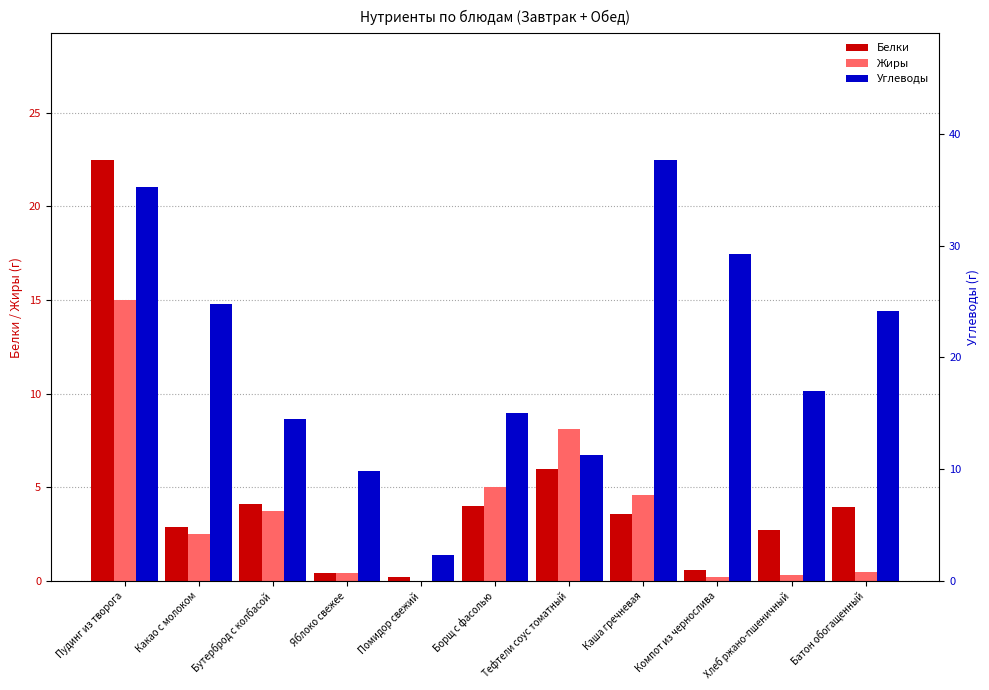

Reading right to left, what are all the values shown in this chart?

Белки: Батон обогащенный=4.0	Хлеб ржано-пшеничный=2.7	Компот из чернослива=0.6	Каша гречневая=3.6	Тефтели соус томатный=6.0	Борщ с фасолью=4.0	Помидор свежий=0.2	Яблоко свежее=0.4	Бутерброд с колбасой=4.1	Какао с молоком=2.9	Пудинг из творога=22.5
Жиры: Батон обогащенный=0.5	Хлеб ржано-пшеничный=0.3	Компот из чернослива=0.2	Каша гречневая=4.6	Тефтели соус томатный=8.1	Борщ с фасолью=5.0	Помидор свежий=0.0	Яблоко свежее=0.4	Бутерброд с колбасой=3.7	Какао с молоком=2.5	Пудинг из творога=15.0
Углеводы: Батон обогащенный=24.1	Хлеб ржано-пшеничный=17.0	Компот из чернослива=29.3	Каша гречневая=37.7	Тефтели соус томатный=11.3	Борщ с фасолью=15.0	Помидор свежий=2.3	Яблоко свежее=9.8	Бутерброд с колбасой=14.5	Какао с молоком=24.8	Пудинг из творога=35.2